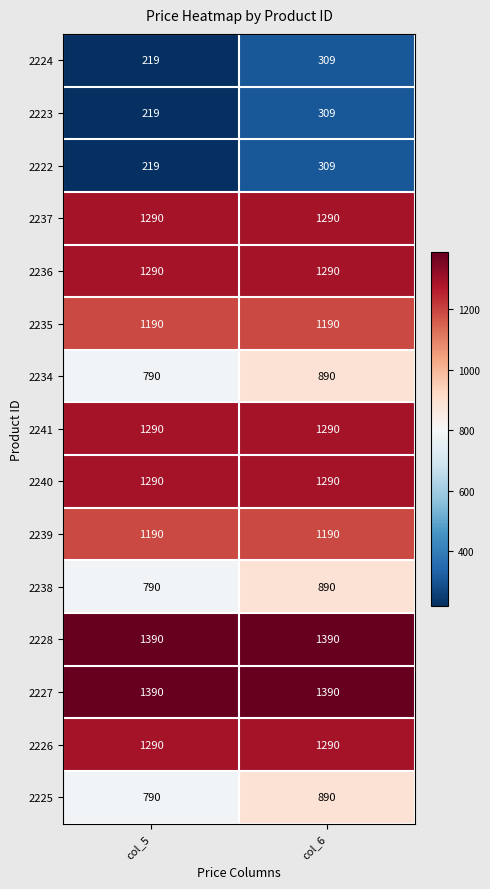

Rank the categories by 2224 value from highest to lowest.

col_6, col_5